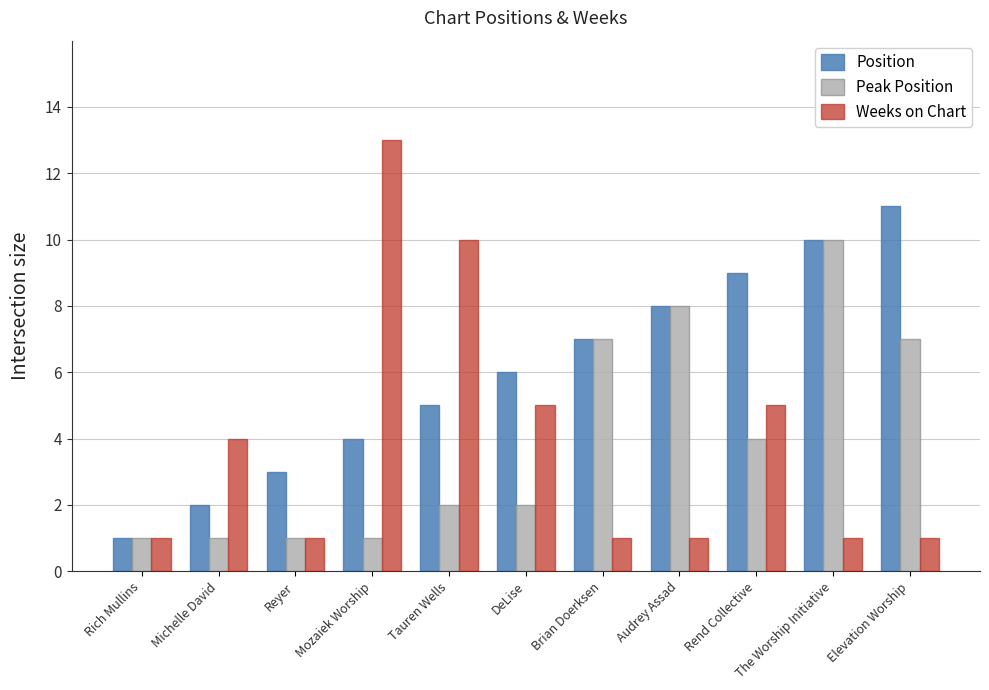

Is it true that Weeks on Chart equals 1 at Elevation Worship?

True